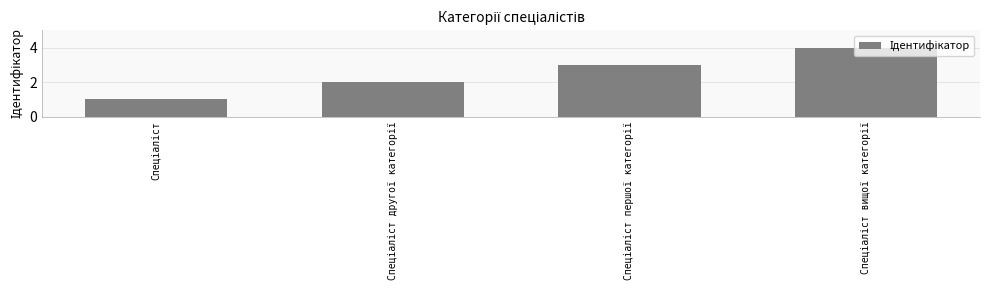

What is the difference between the maximum and minimum values?

3